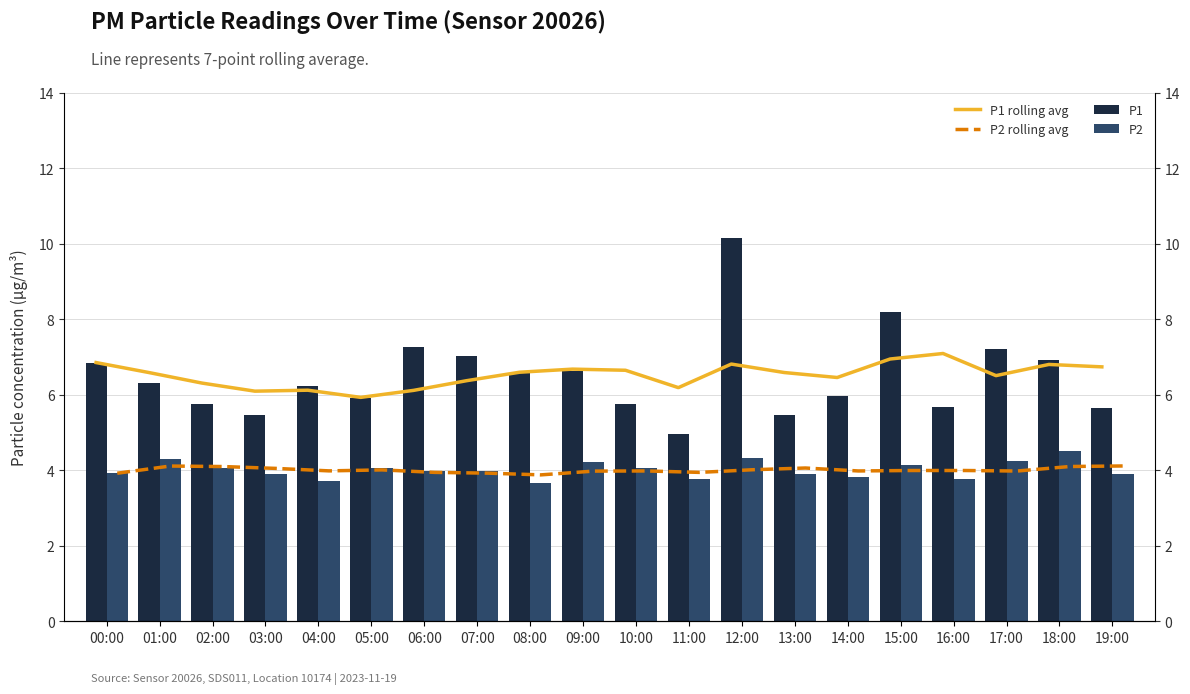

Rank the series by their maximum value, from lowest to highest.

P2 rolling avg, P2, P1 rolling avg, P1